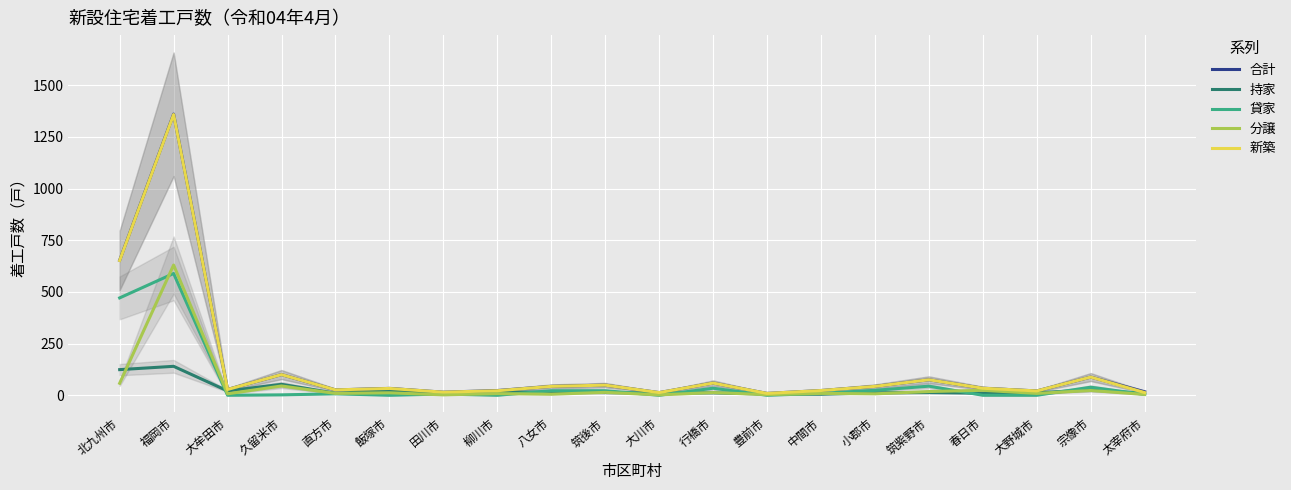

What is the difference between the highest and lowest values at 柳川市?

23